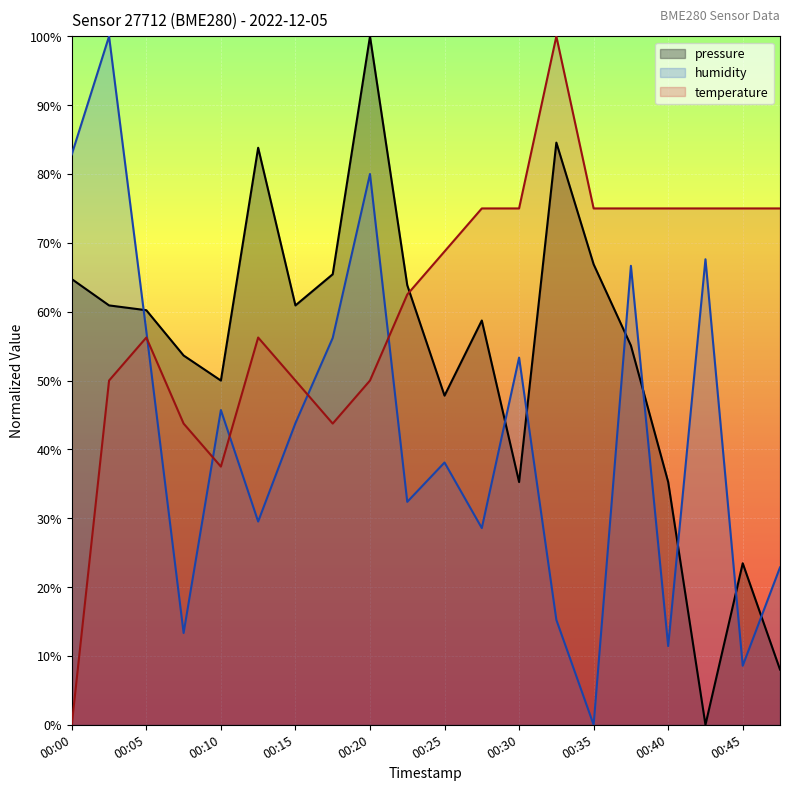

At which label does humidity reach its minimum?

00:35